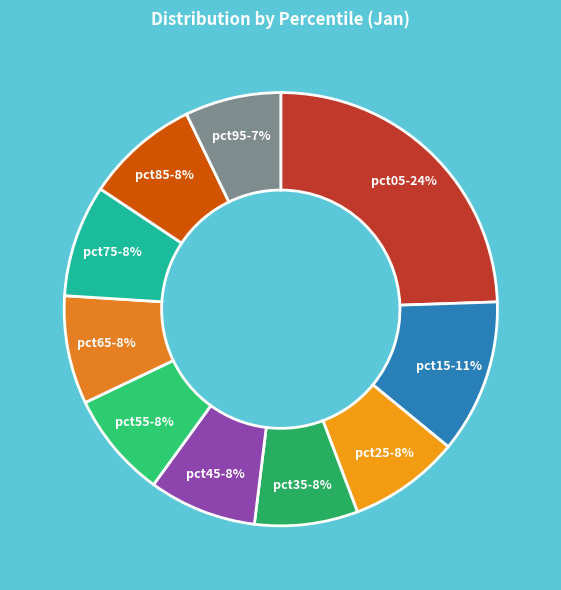

Does any single category account for the majority?

No